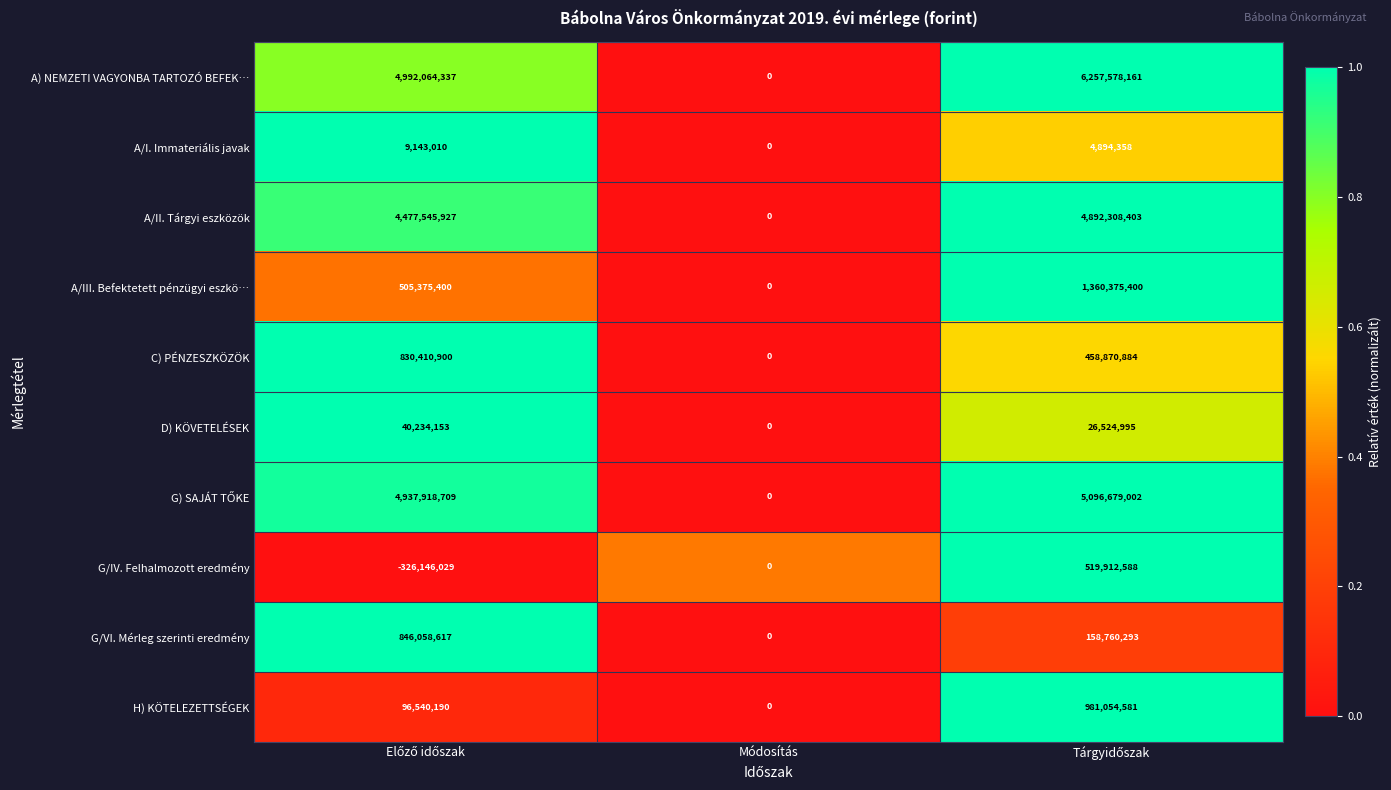

Which series has the widest spread of values?

A) NEMZETI VAGYONBA TARTOZÓ BEFEK…